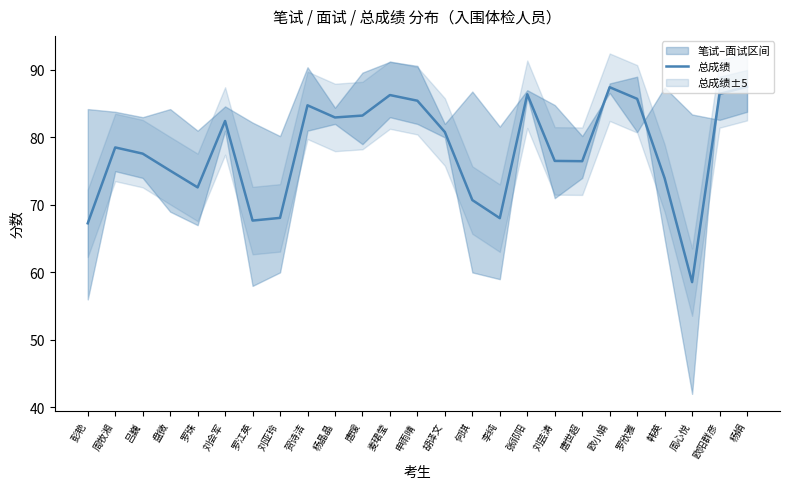

Rank the categories by value from lowest to highest.

周心悦, 彭艳, 罗江英, 李纯, 刘亚玲, 何琪, 罗珠, 韩英, 盘微, 唐世超, 刘芸涛, 吕巍, 周牧湘, 胡译文, 刘会军, 杨晶晶, 唐瑗, 贺诗洁, 申雨晴, 罗欣雅, 麦珺莹, 张祁阳, 欧阳群彦, 欧小娟, 杨娟